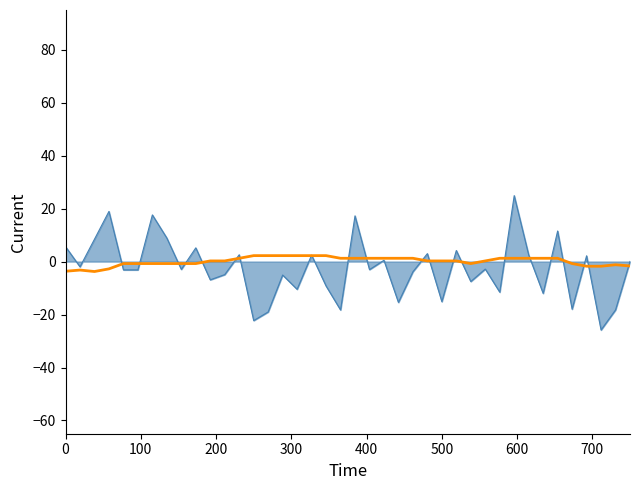

What is the greatest value displayed?

24.9